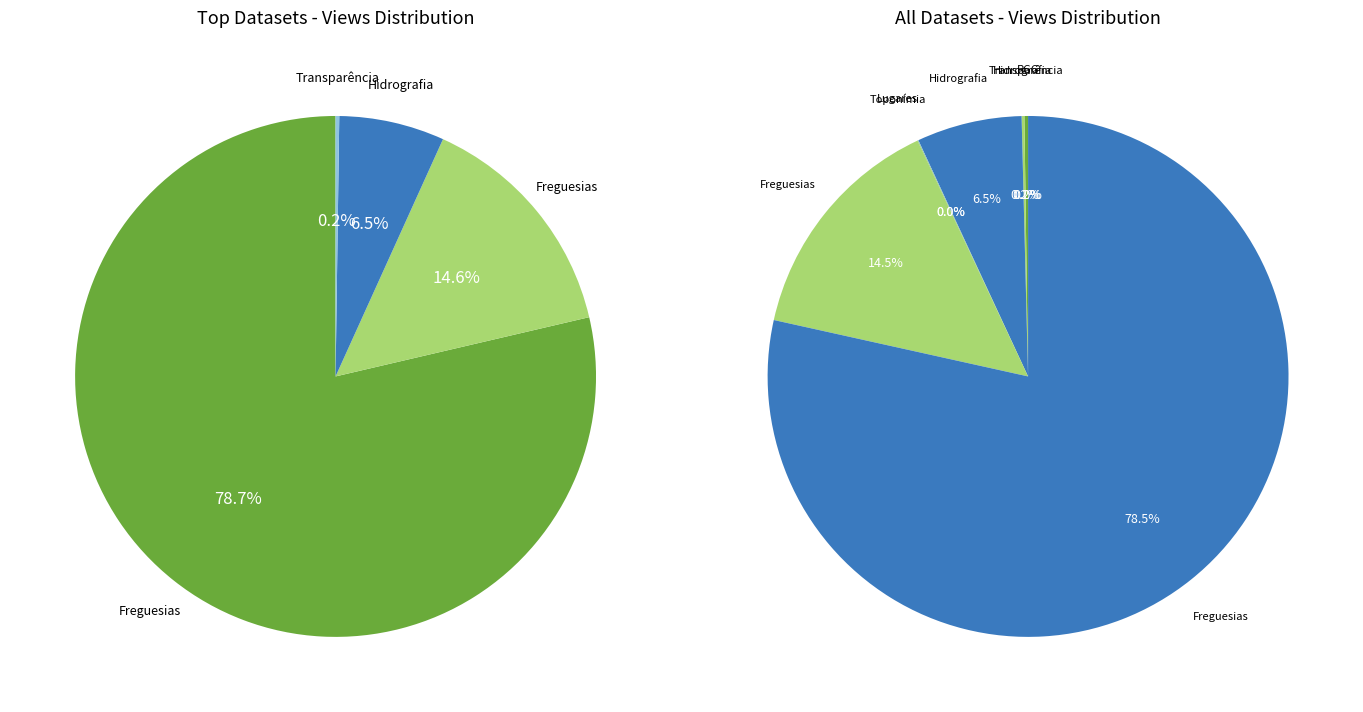

What percentage do Hidrografia (linhas) and Hidrografia (poligonos) together represent?

6.7%